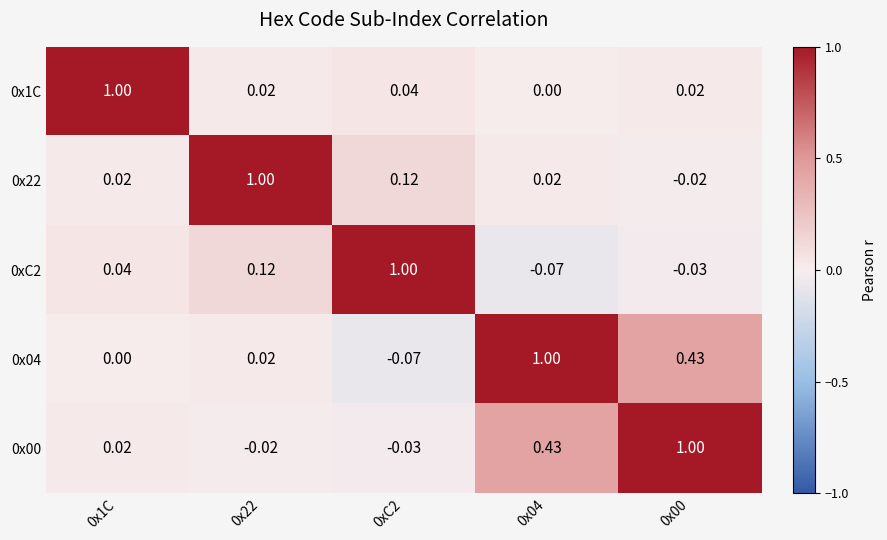

Is the value of 0x04 at 0x1C greater than the value of 0x22 at 0x1C?

No